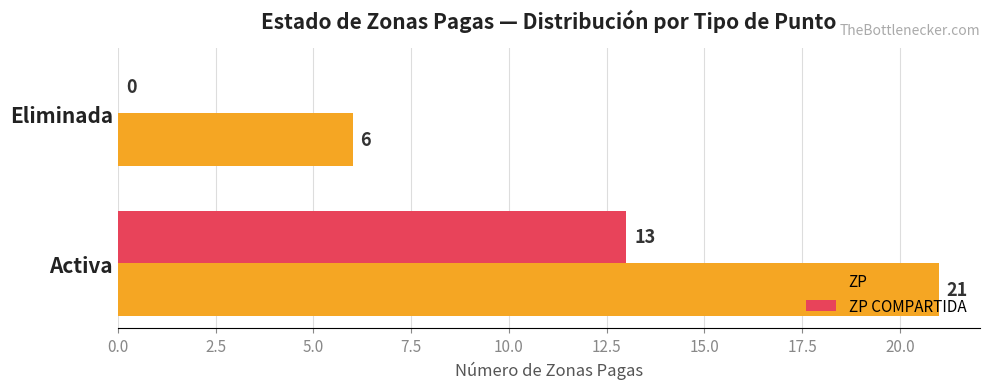

The value of ZP COMPARTIDA at Activa is 18. True or false?

False